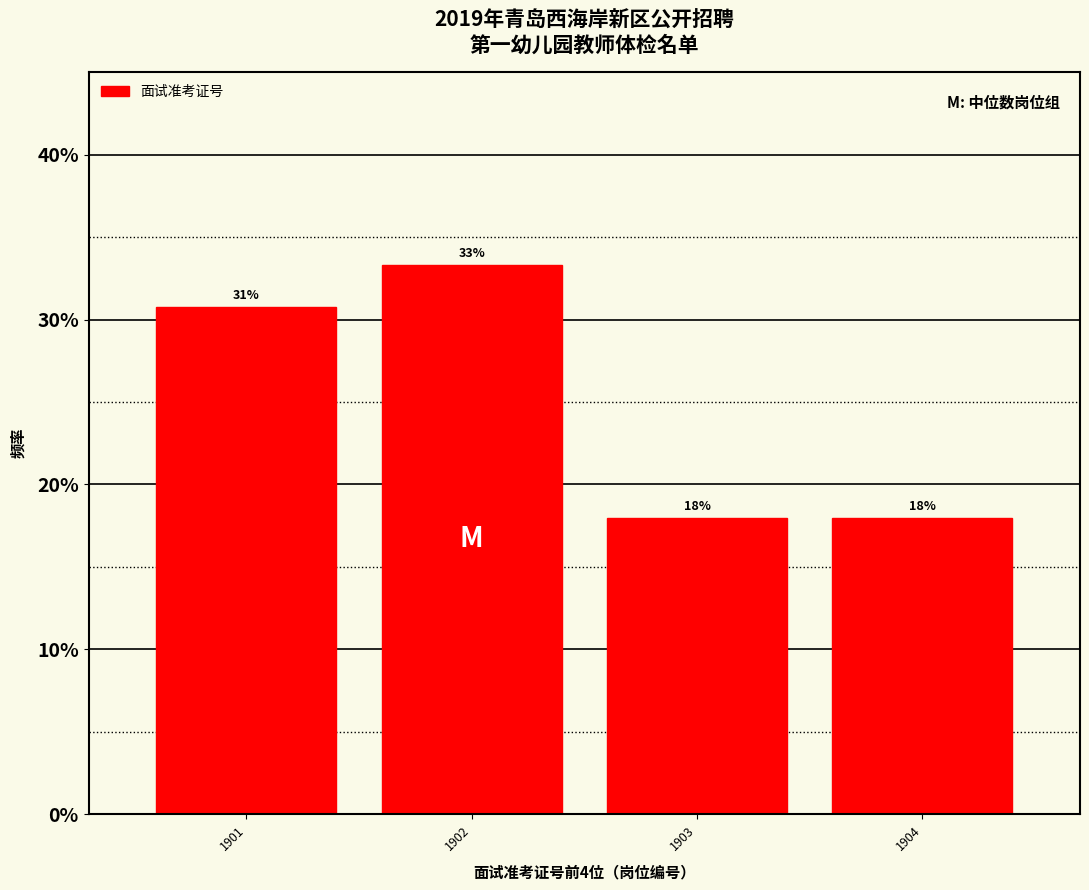

What is the smallest value displayed?

17.9